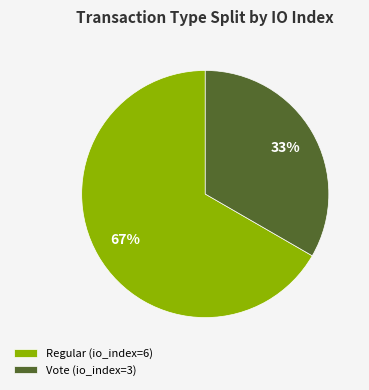

What is the largest slice in the pie chart?

Regular (io_index=6)